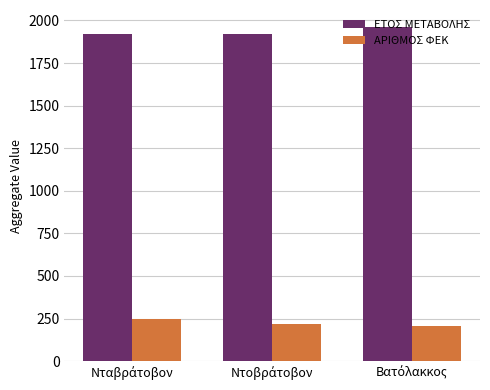

What is the minimum value shown in the chart?

205.0